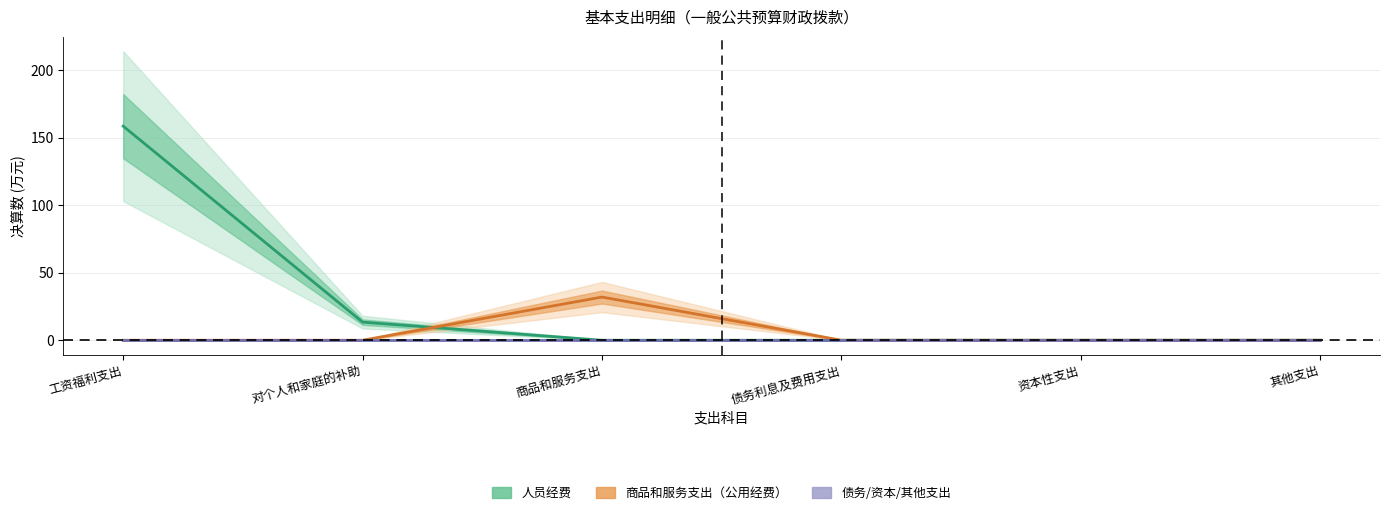

Count the number of data series in this chart.

3